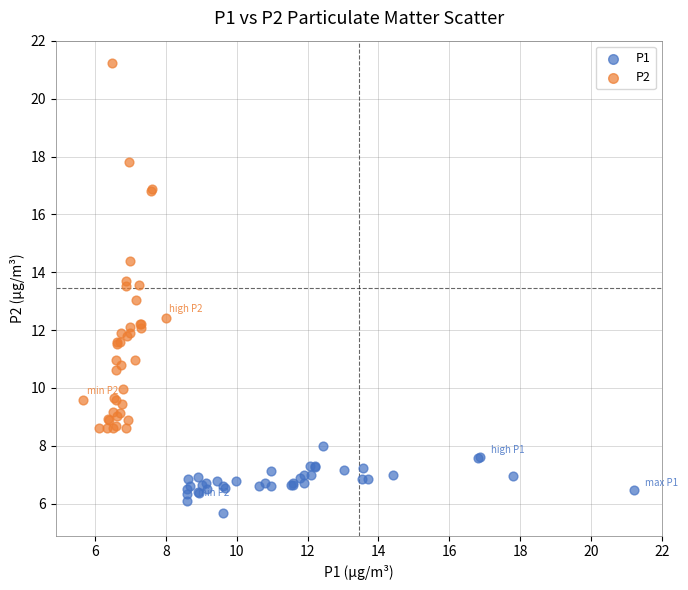

Which series reaches the maximum Y coordinate?

P2